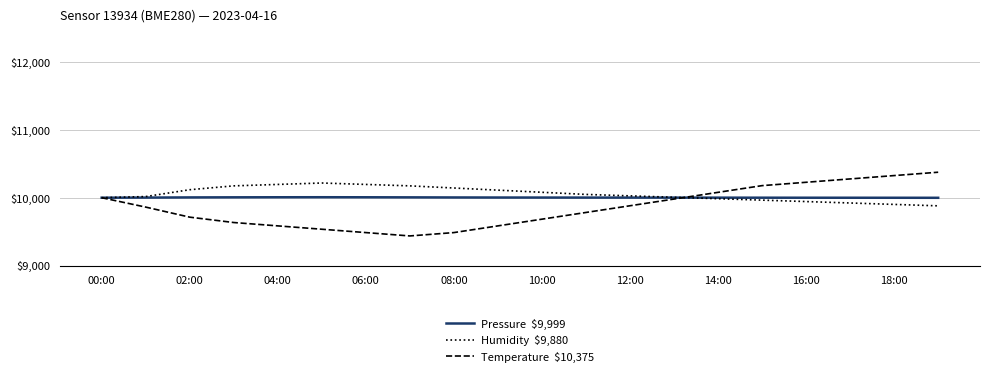

What is the minimum value shown in the chart?

9436.8